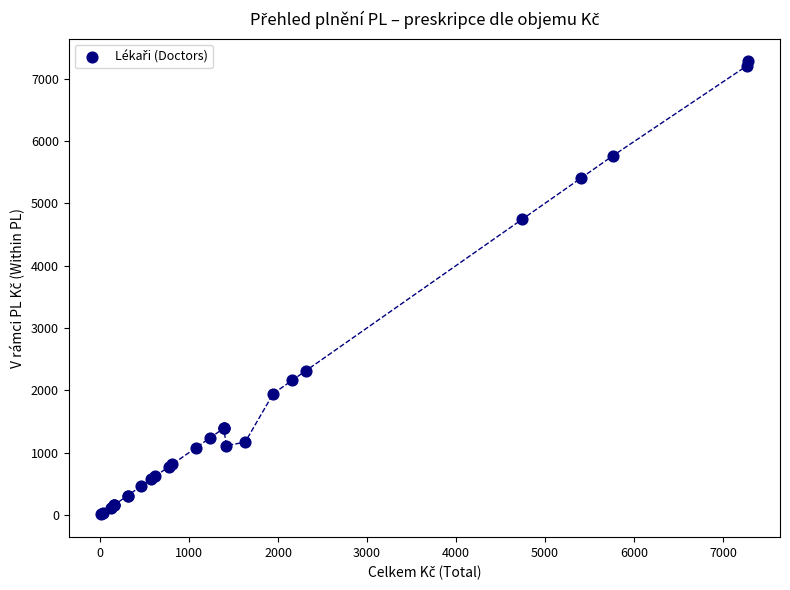

What Y value in the scatter plot is closest to 3643?

4740.4